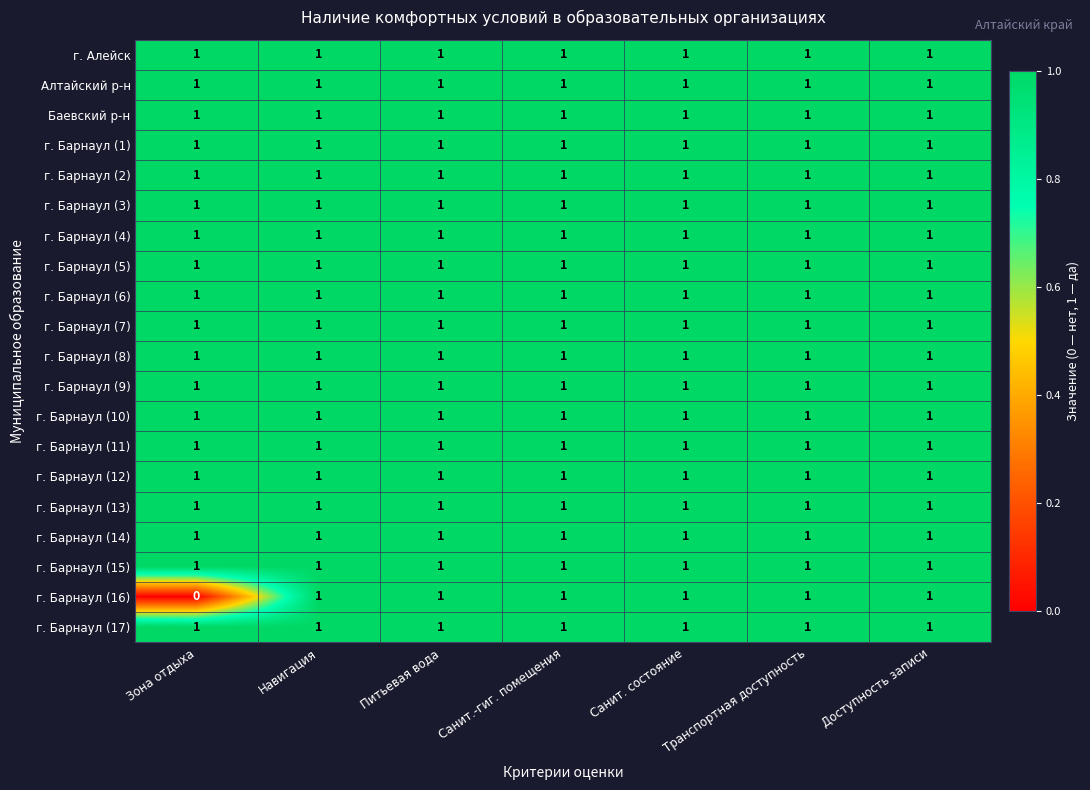

How many series are shown in this chart?

20